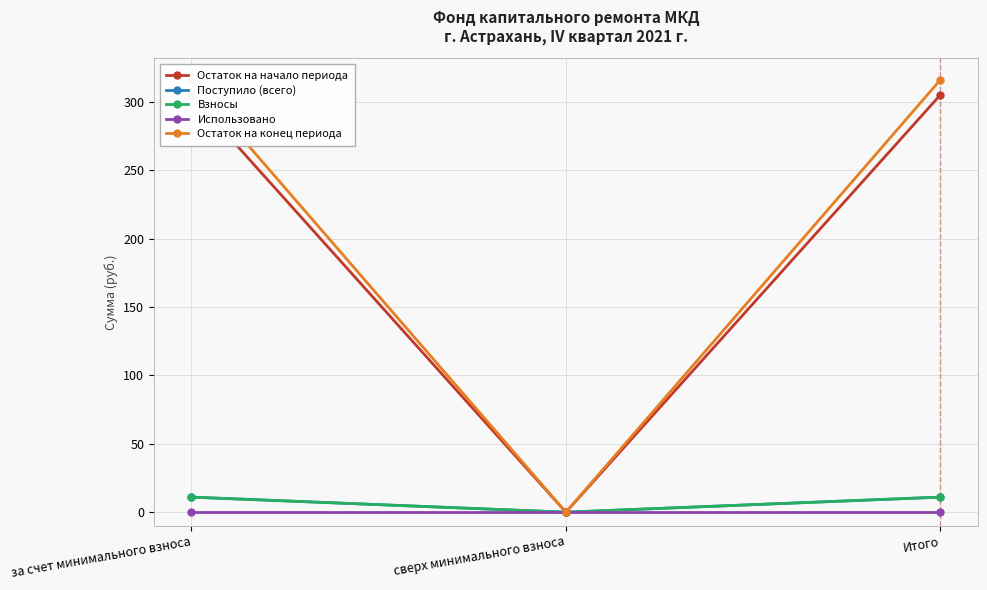

What is the difference between the highest and lowest values at Итого?

315.9